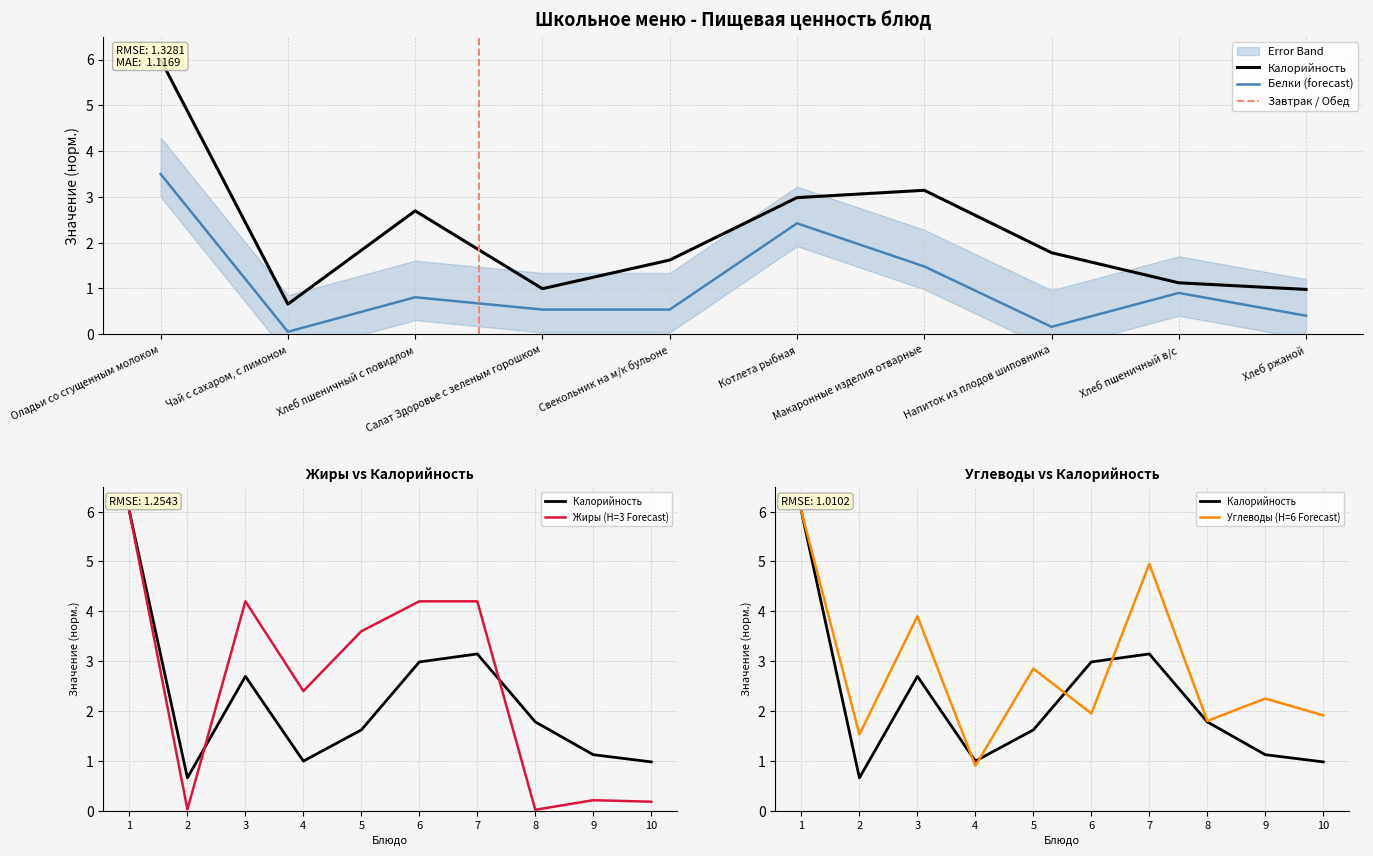

Which series has the largest total across all categories?

Углеводы